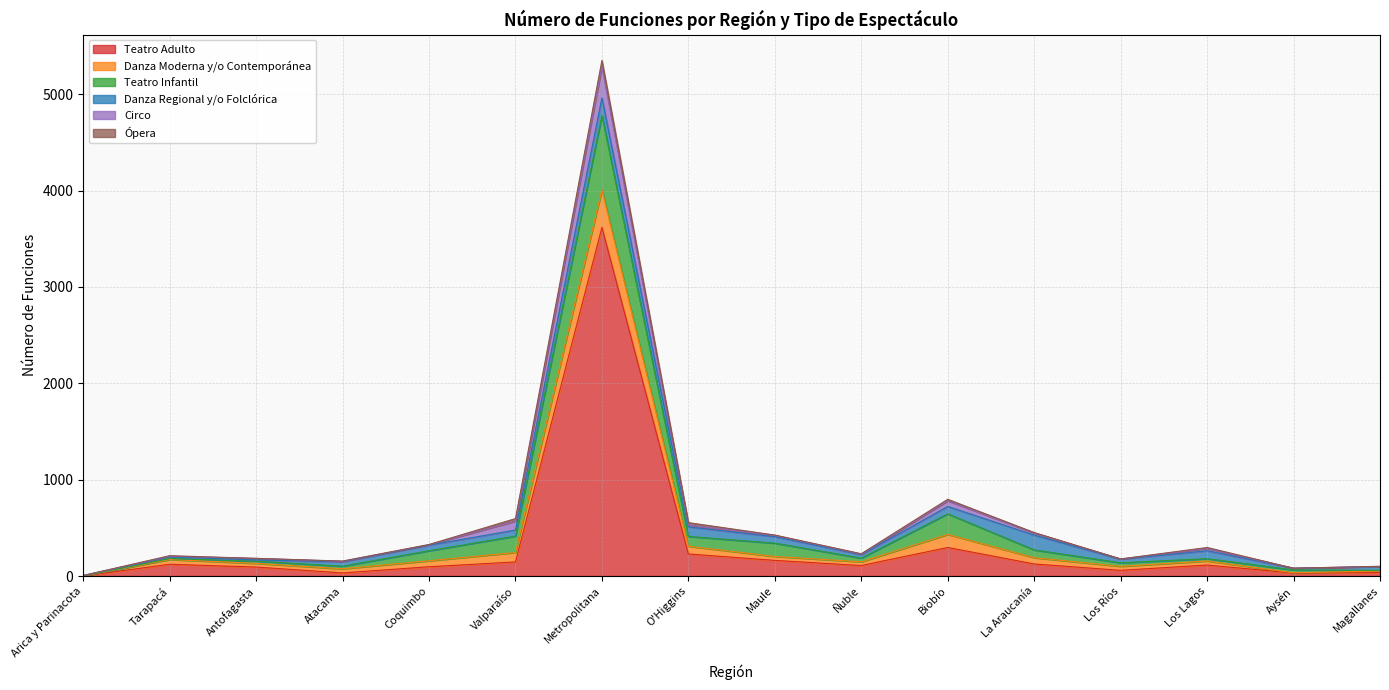

What is the difference between the maximum and minimum values in the Ópera series?

63